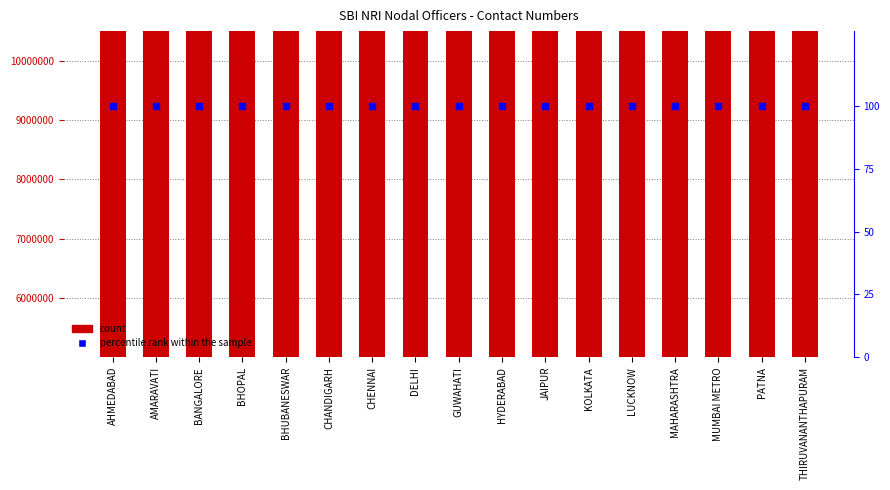

Which series contains the lowest Y value?

percentile rank within the sample